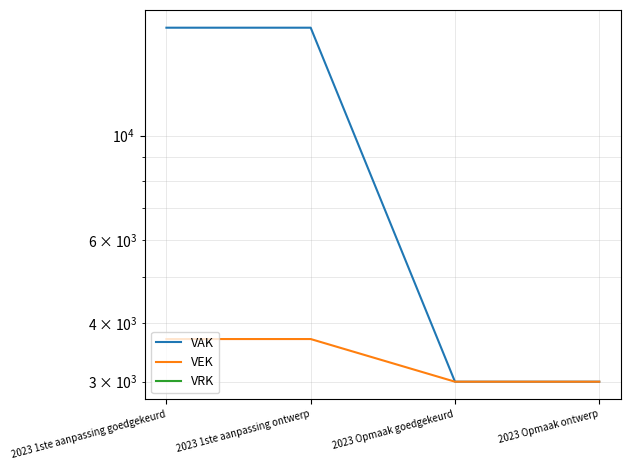

Which series has the widest spread of values?

VAK